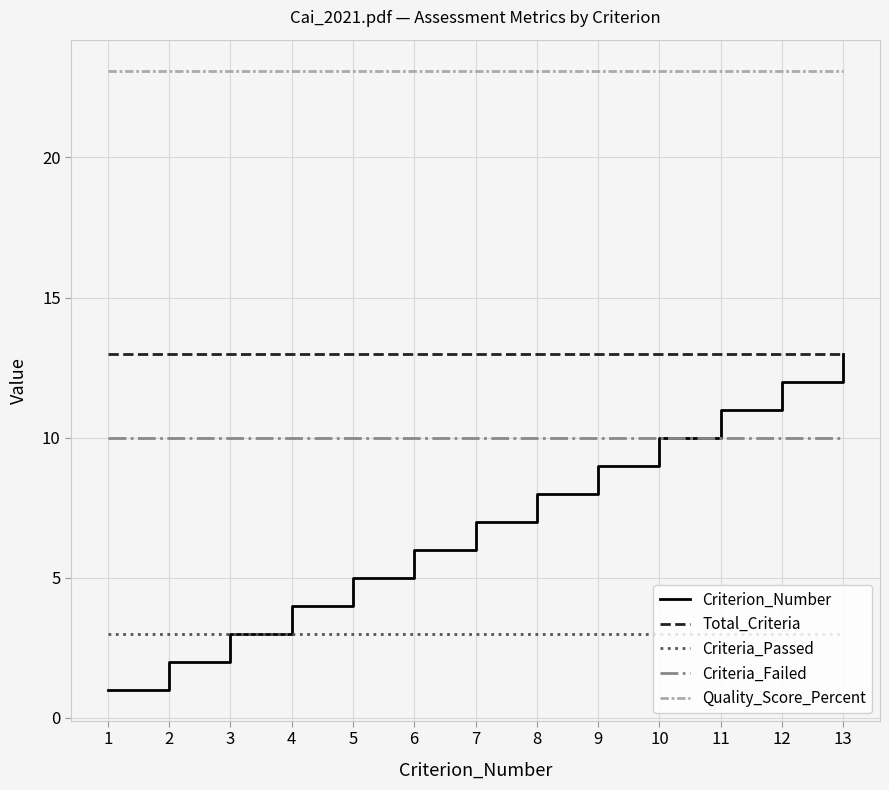

At which category is the sum across all series the highest?

13